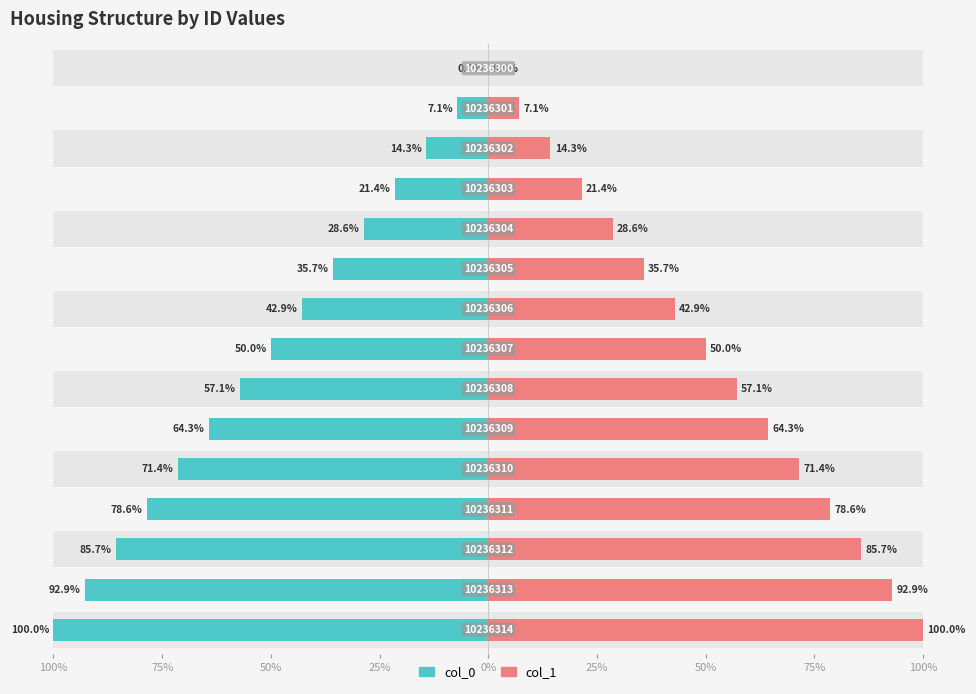

What is the total value across all series at 11?

157.1